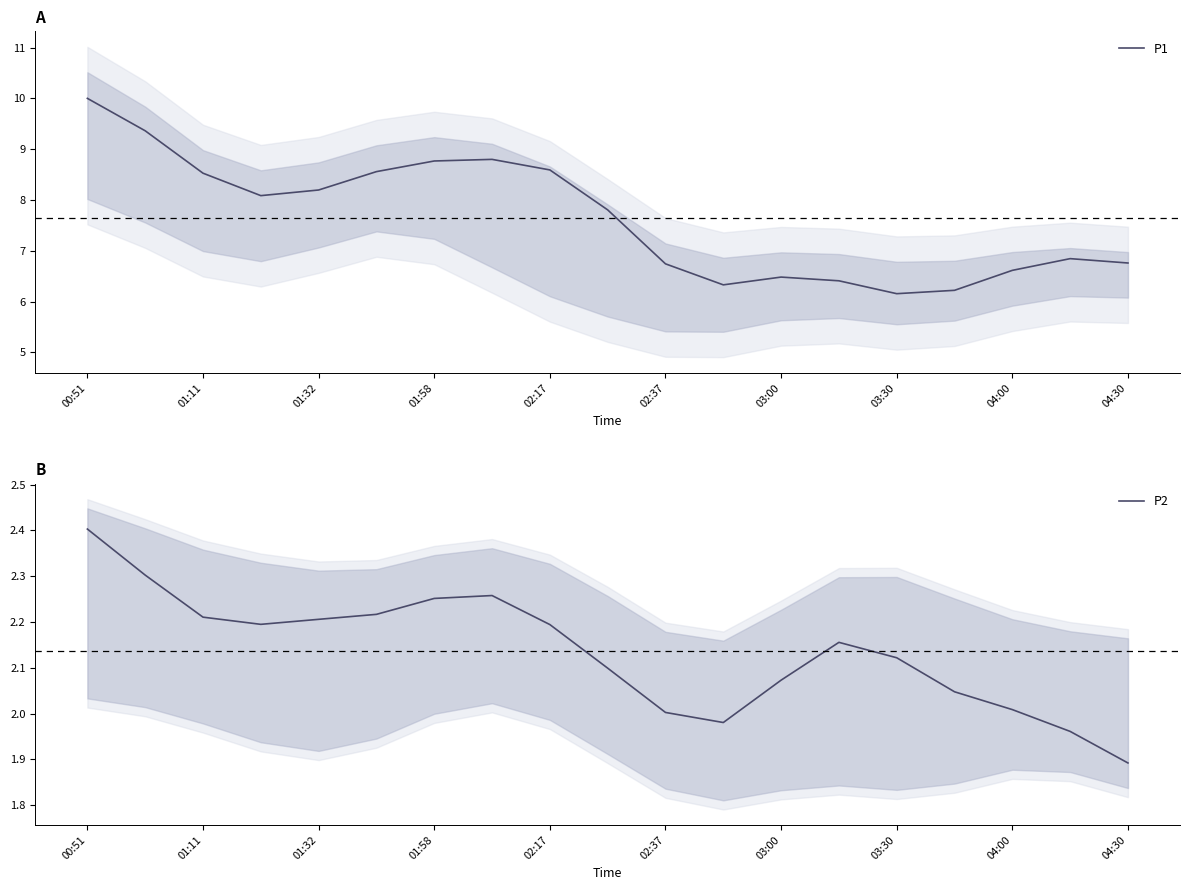

How many data points does each series have?

19